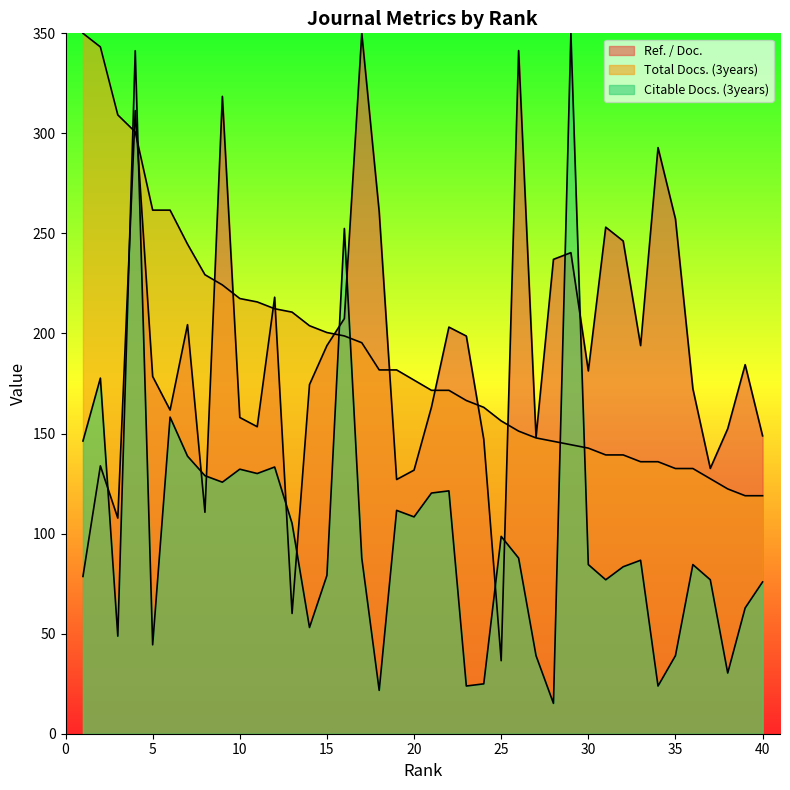

Between which two adjacent categories do Citable Docs. (3years) and Total Docs. (3years) first intersect?

3 and 4